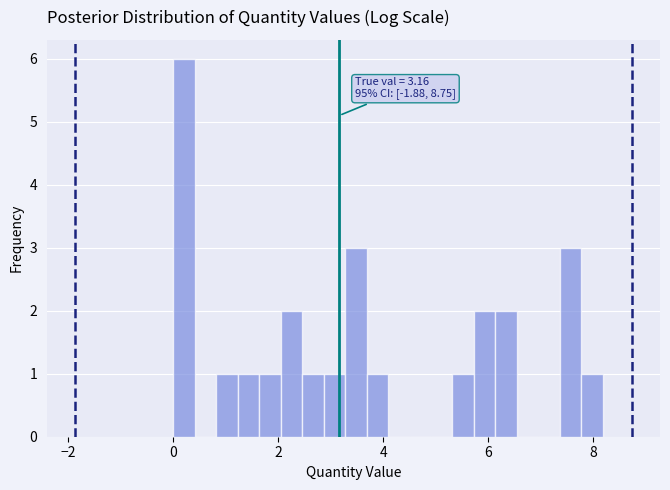

Read against the x-axis, roughly where is the centre of the tallest bar?

0.2